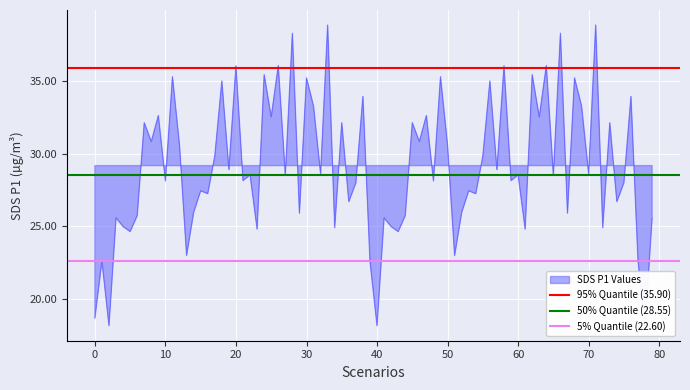

Is it true that 50% Quantile (28.55) equals 28.6 at 0?

True